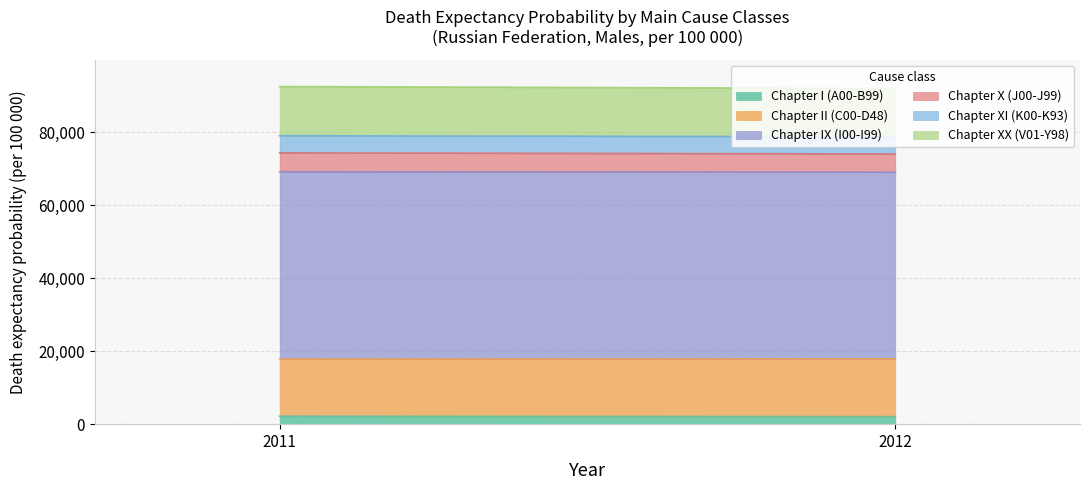

What is the total value across all series at 2012?

91939.5